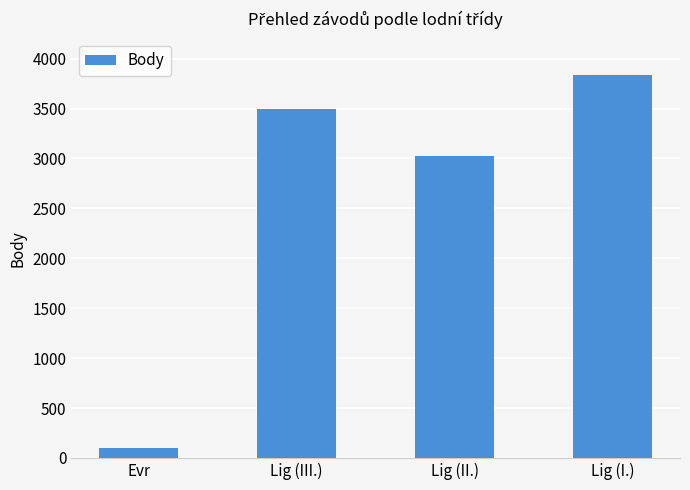

Rank the categories by value from highest to lowest.

Lig (I.), Lig (III.), Lig (II.), Evr